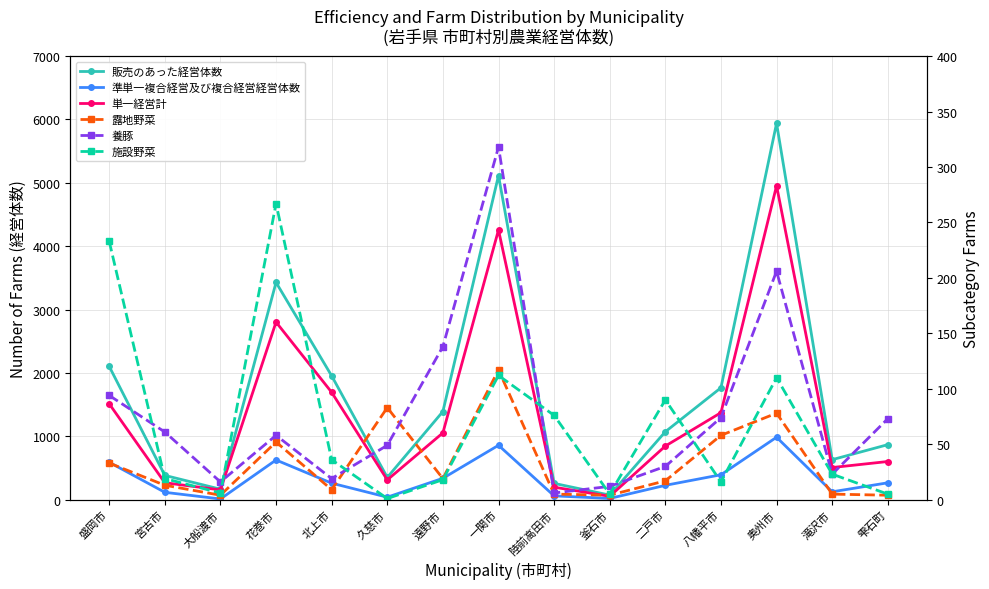

Reading left to right, list all the values displayed in this chart.

販売のあった経営体数: 2103	383	165	3428	1954	351	1391	5114	257	72	1072	1766	5939	631	868
準単一複合経営及び複合経営経営体数: 590	116	11	626	260	39	337	858	60	19	226	393	985	124	266
単一経営計: 1513	267	154	2802	1694	312	1054	4256	197	53	846	1373	4954	507	602
露地野菜: 33	13	4	52	9	83	19	117	5	4	17	58	78	5	4
養豚: 94	61	16	58	19	49	138	318	6	12	30	74	206	23	73
施設野菜: 233	19	6	267	36	1	18	112	76	5	90	16	110	23	5